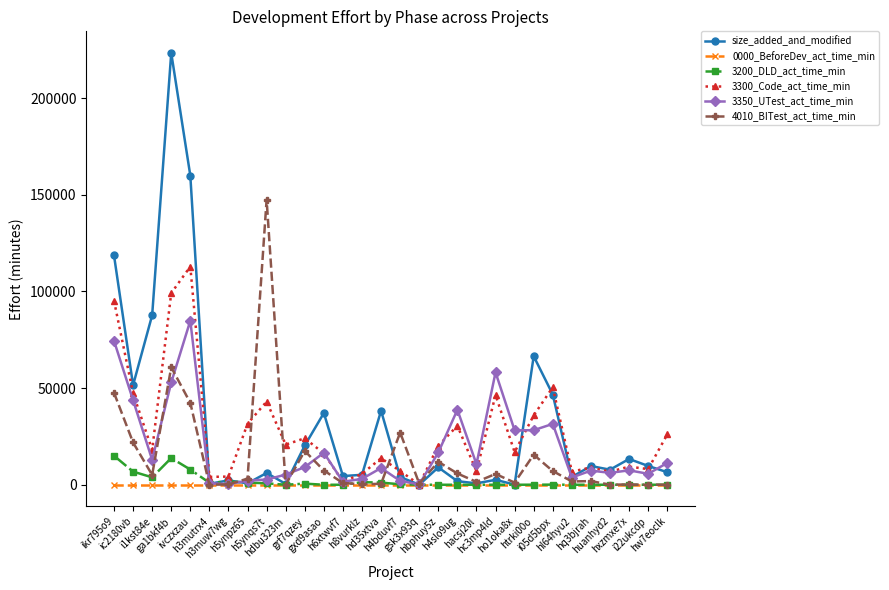

What is the sum of all 4010_BITest_act_time_min values?

435159